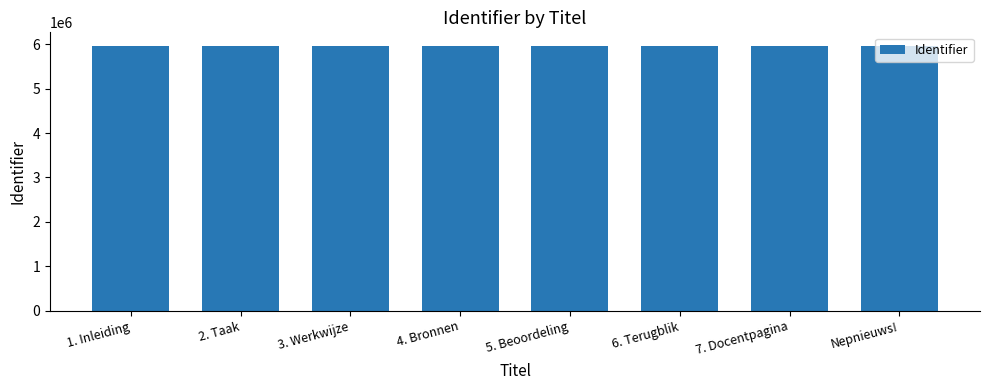

What is the value of the 6th bar from the left?

5969283